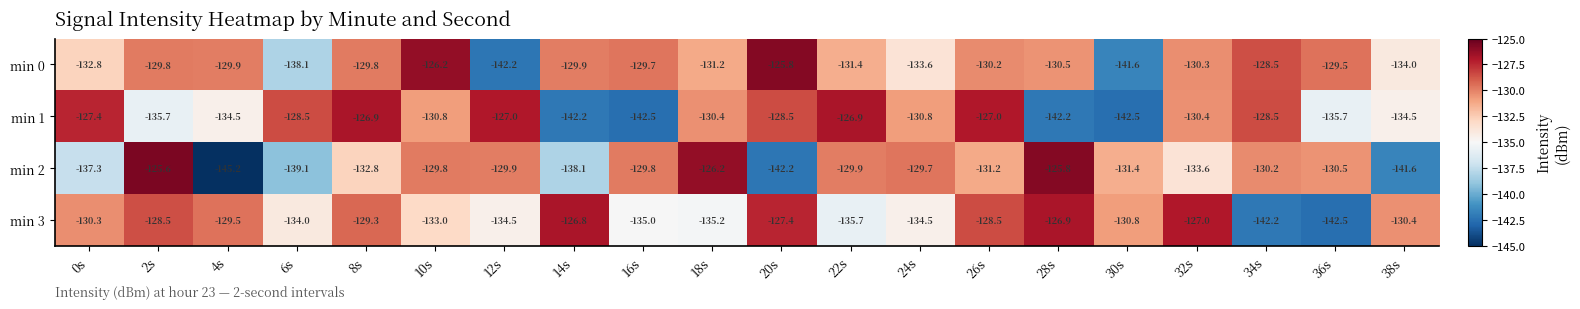

At which category is the sum across all series the highest?

26s